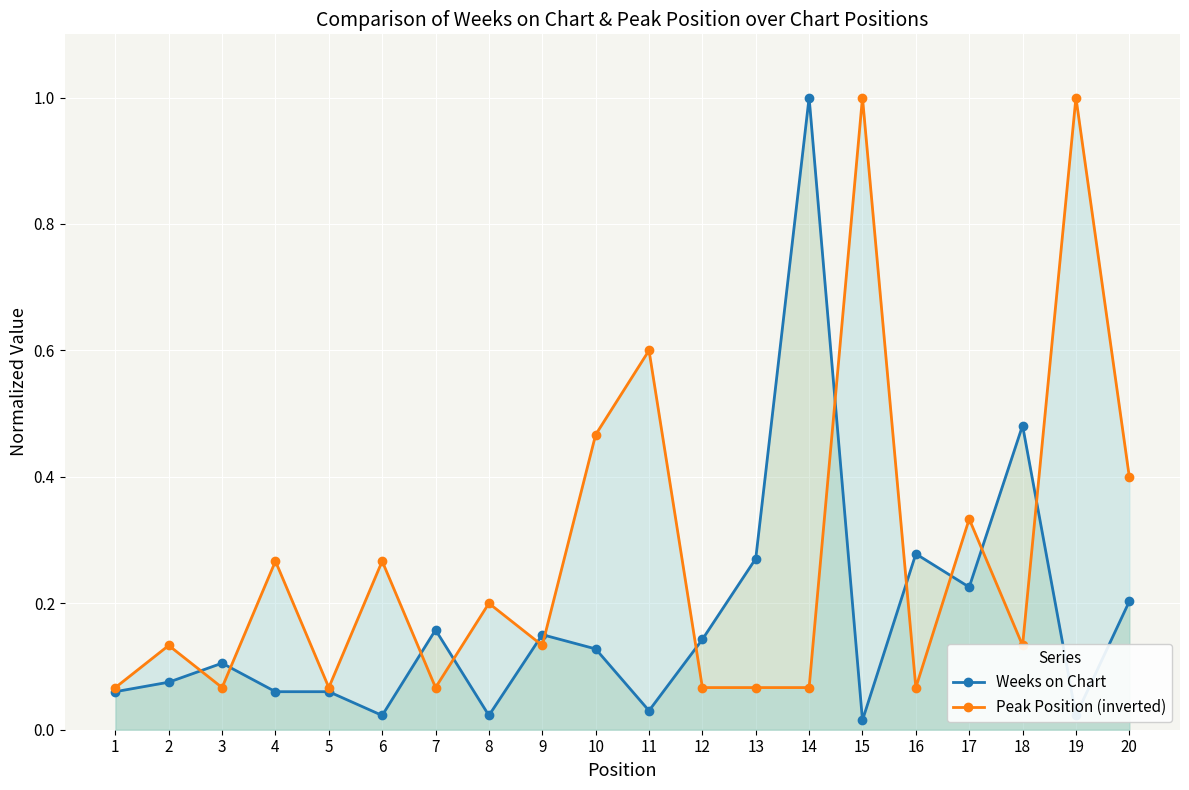

Where do Peak Position (inverted) and Weeks on Chart first cross each other?

2 and 3